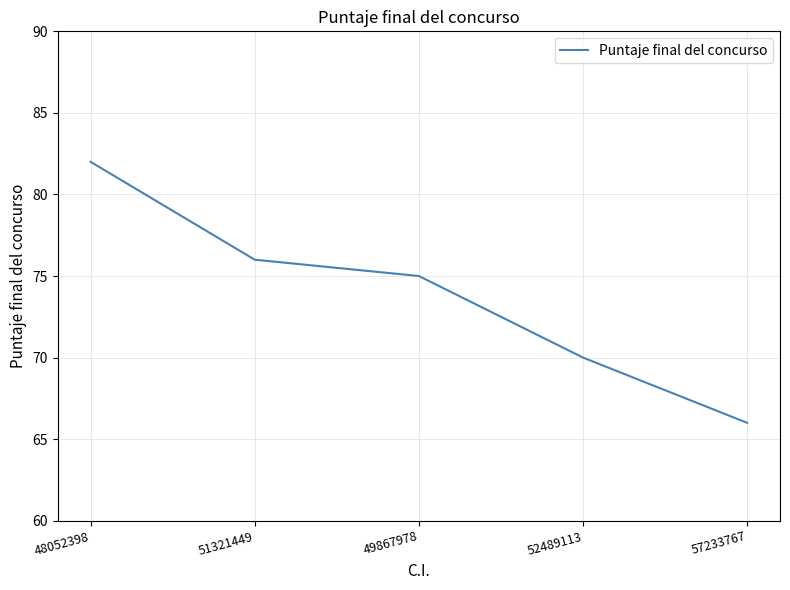

Approximately how many times larger is the value at 57233767 compared to 51321449?

0.9